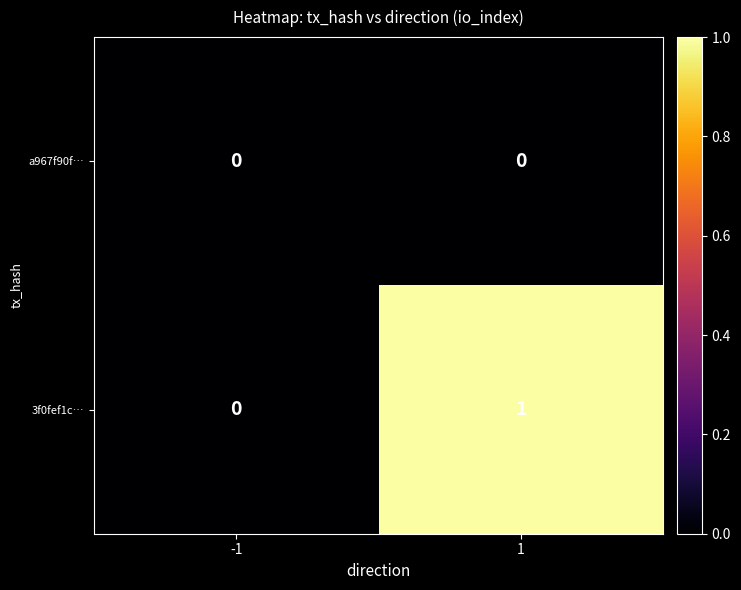

Is the value of 3f0fef1c… at 1 greater than the value of a967f90f… at -1?

Yes